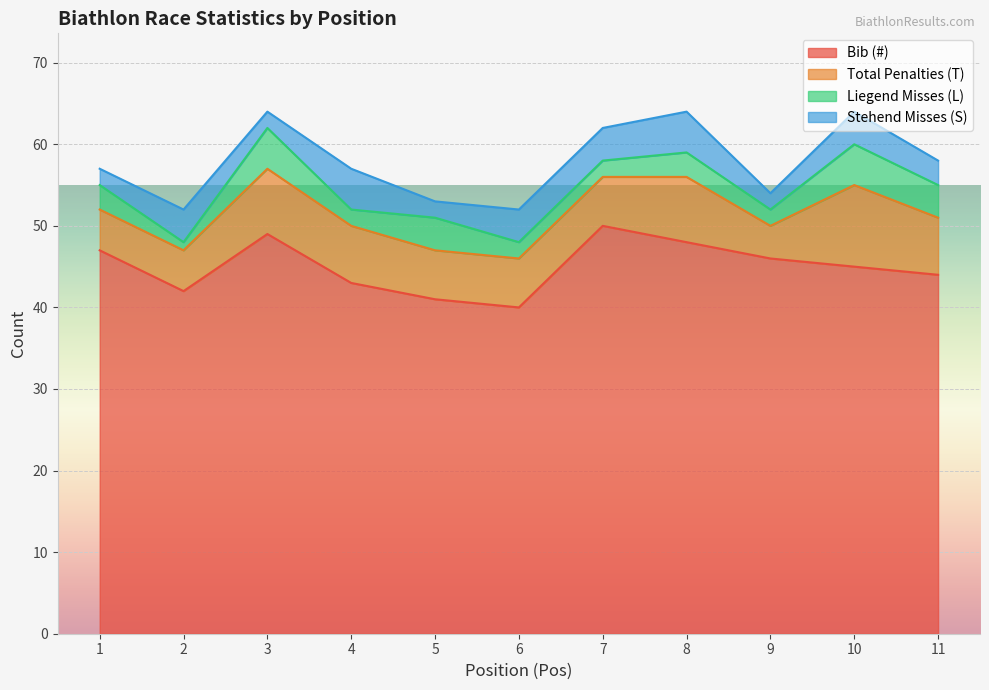

What is the difference between the maximum and minimum values in the Stehend Misses (S) series?

3